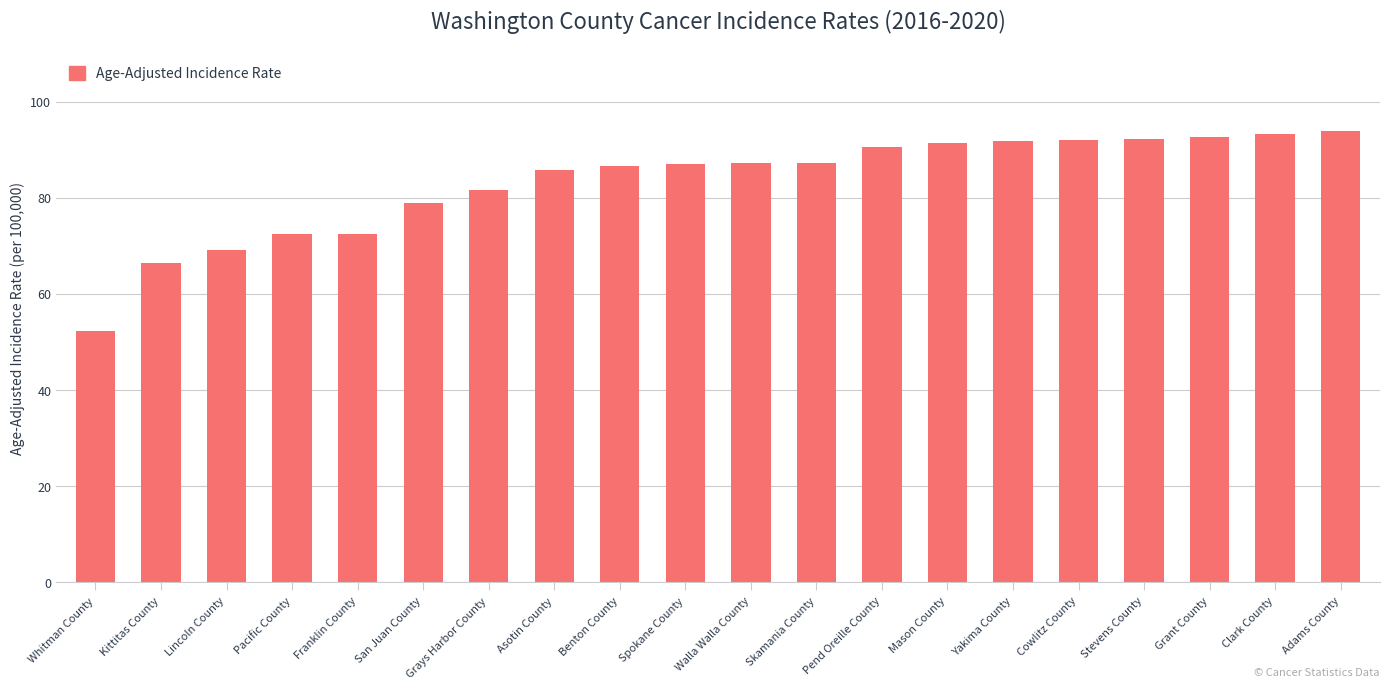

What is the label of the 17th bar from the left?

Stevens County